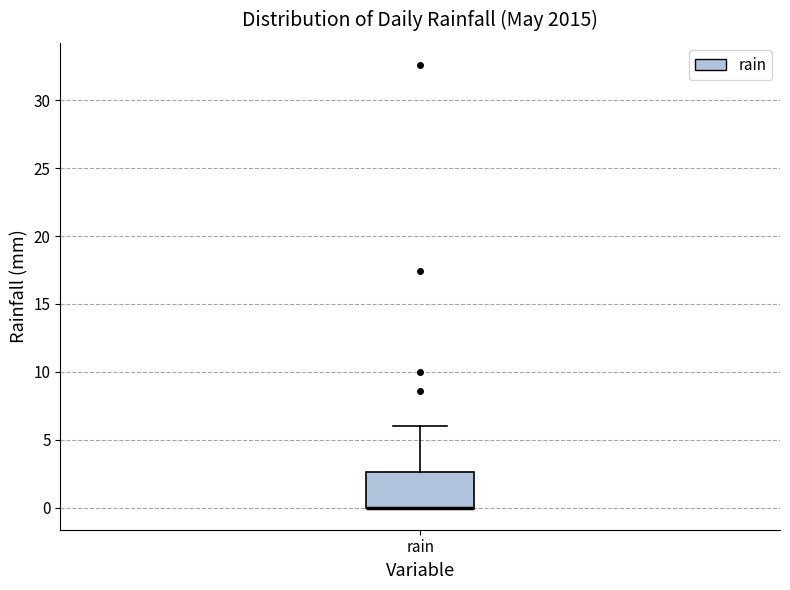

Transcribe this box plot: give where the median line is, the range the box spans, and where the two whiskers end, as read against the y-axis. The values are not printed on the chart, so give them approximately, as read against the axis.

median 0.0 (drawn on the box's lower edge), box 0.0 to 2.5, whiskers 0.0 to 6.0